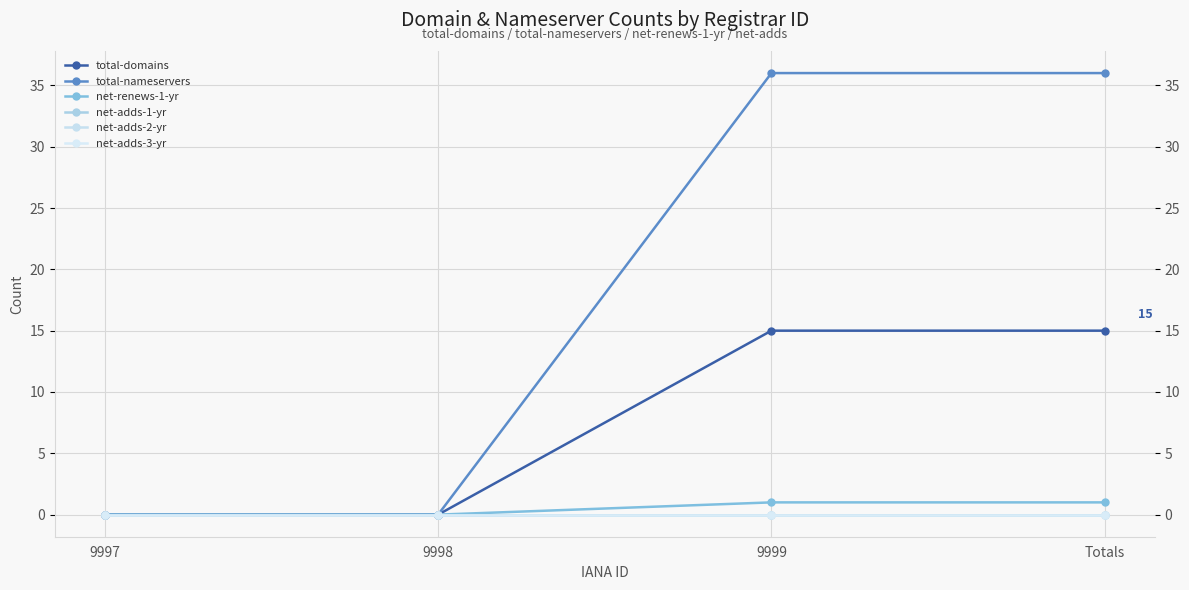

True or false: total-domains has a value of -6 at 9997.

False